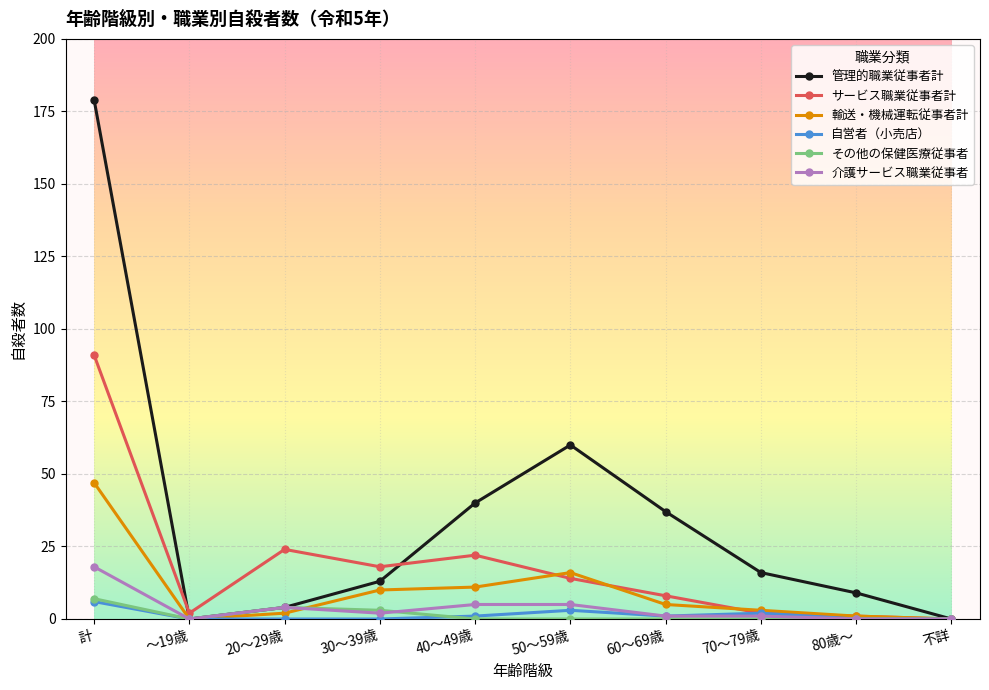

True or false: その他の保健医療従事者 has more than 0 points higher than both neighbors.

True